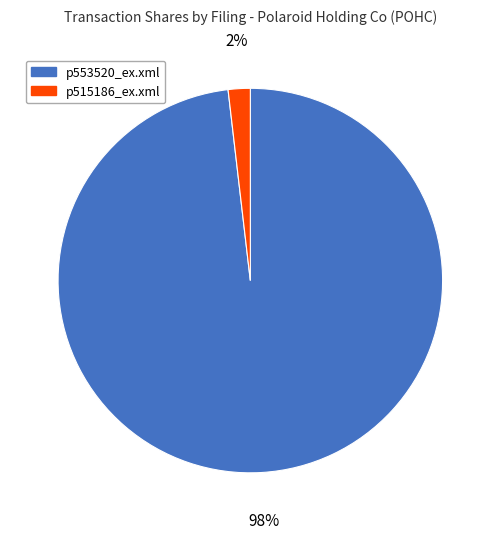

Between p515186_ex.xml and p553520_ex.xml, which is larger?

p553520_ex.xml